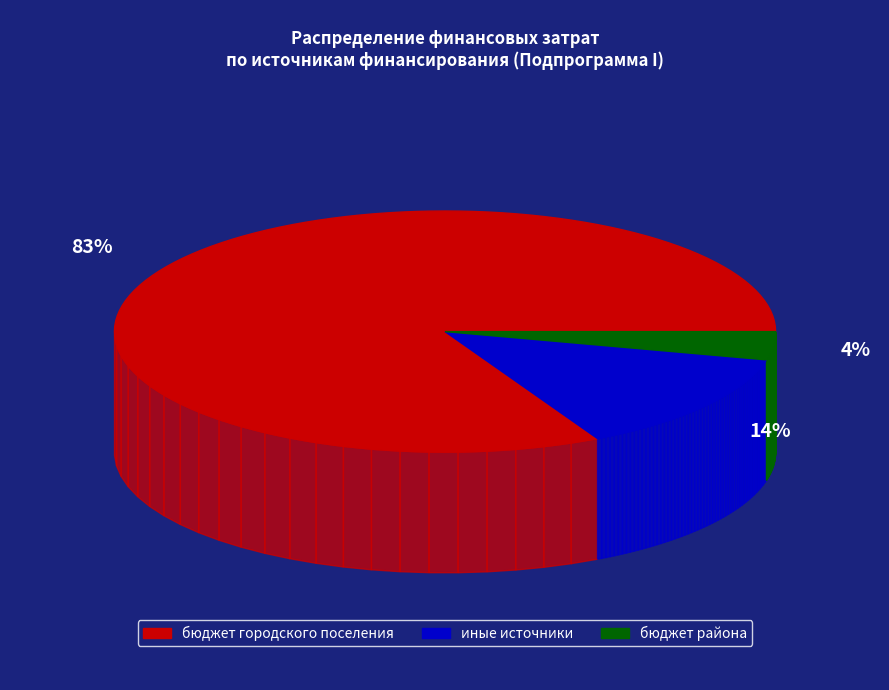

Between 4 and 5, which series saw the biggest shift?

бюджет городского поселения